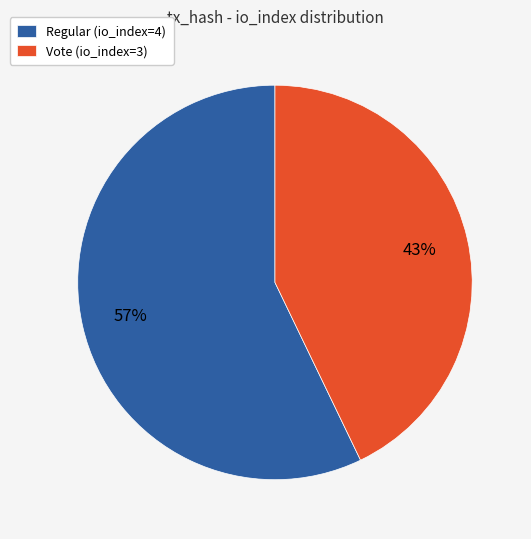

To the nearest percent, what is the difference between the largest and smallest slice percentages?

14%